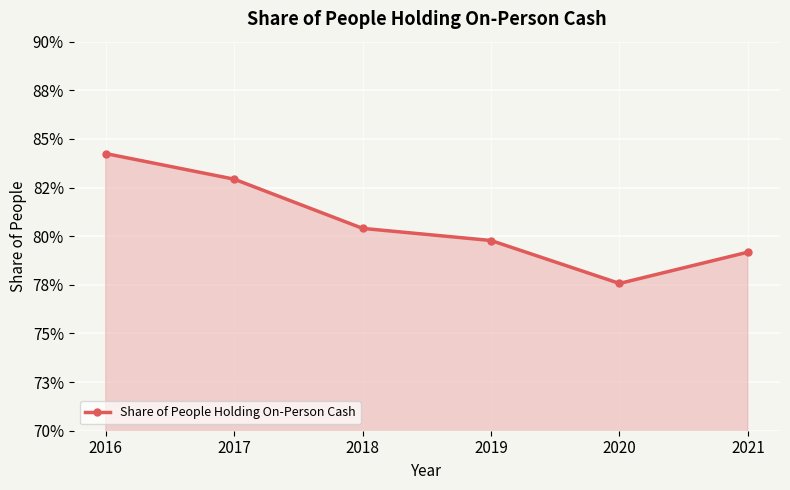

Rank the categories by value from lowest to highest.

2020, 2021, 2019, 2018, 2017, 2016